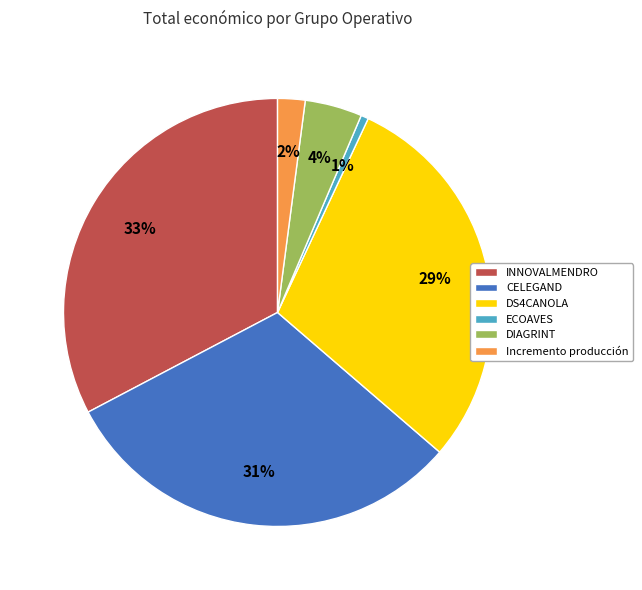

True or false: Incremento producción accounts for 2% of the total.

True